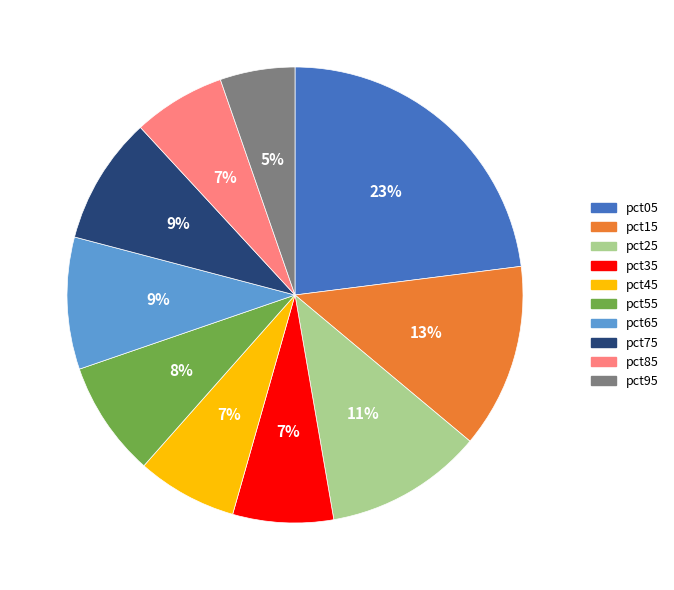

What is the ratio of the value at pct35 to the value at pct75?

0.8